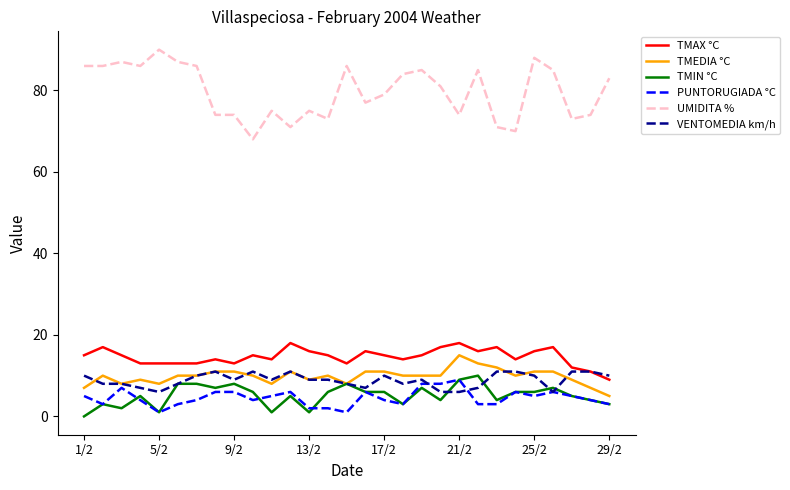

Which series has the widest spread of values?

UMIDITA %